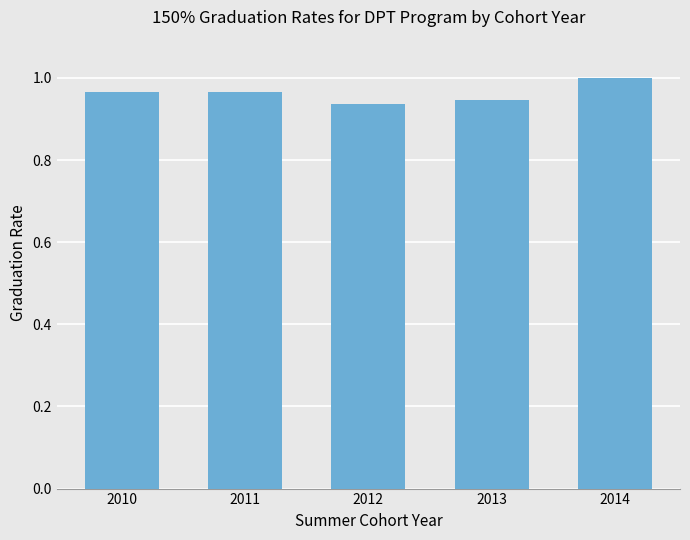

What is the sum of the values at 2013 and 2012?

1.9